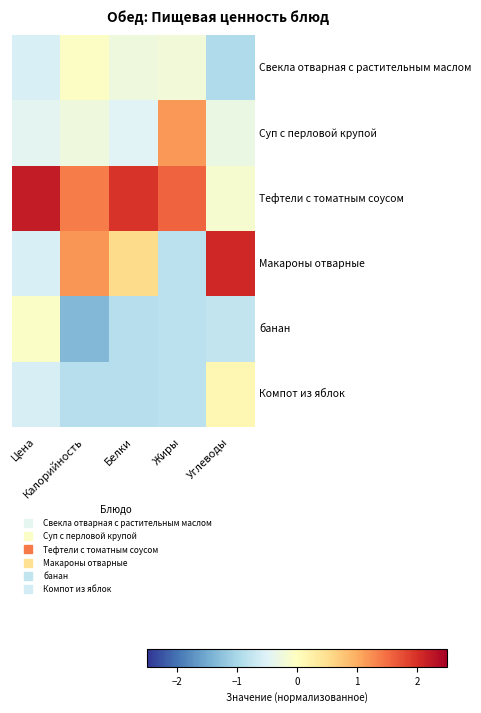

At which category is the sum across all series the highest?

Калорийность